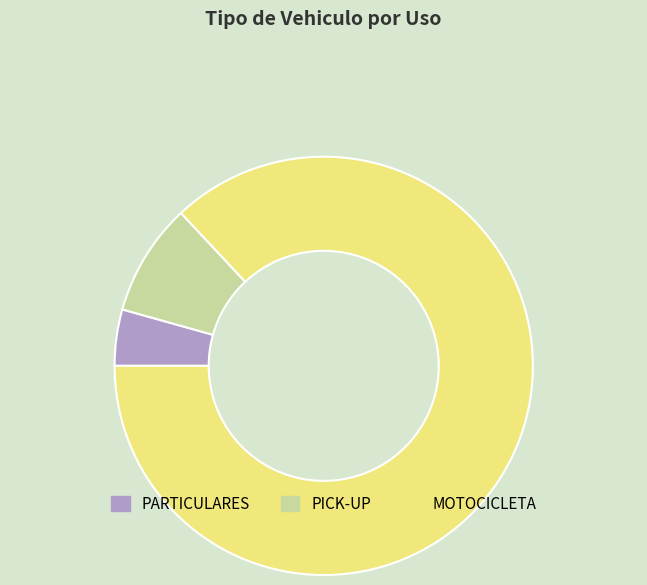

True or false: MOTOCICLETA accounts for 73% of the total.

False